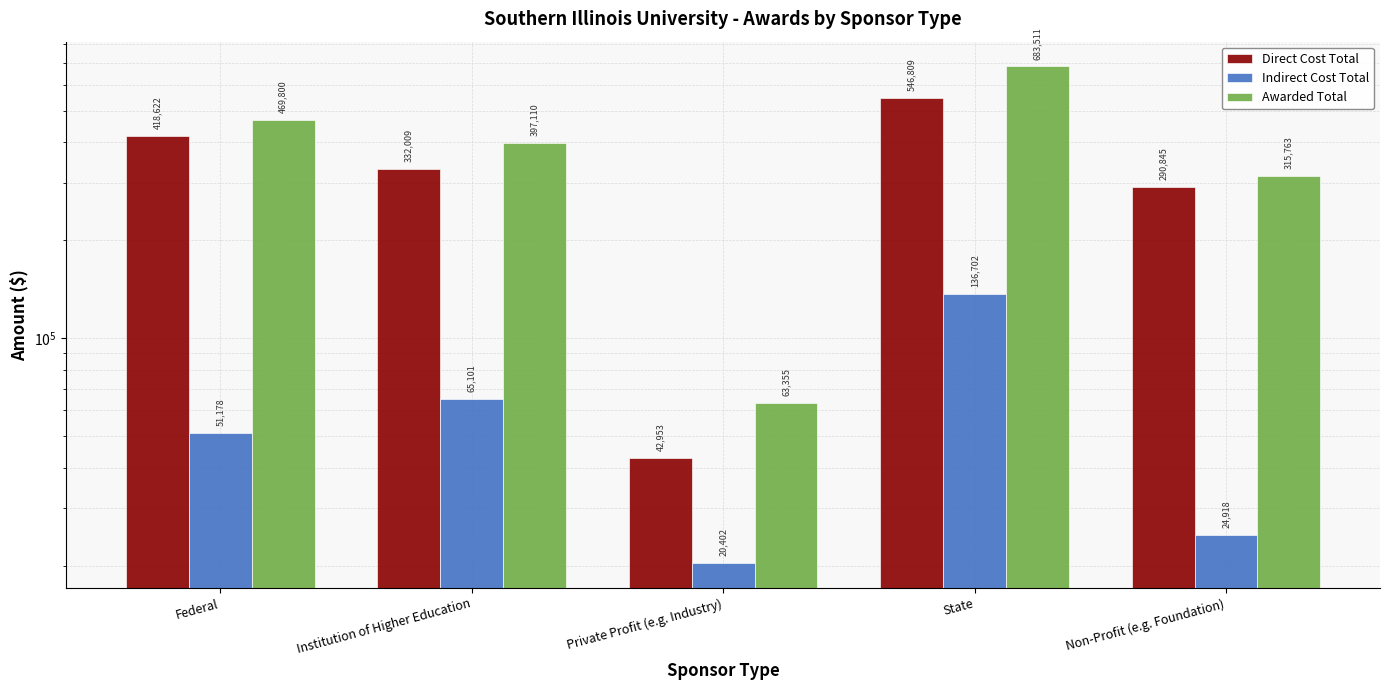

At how many categories does at least one series exceed 32006?

5